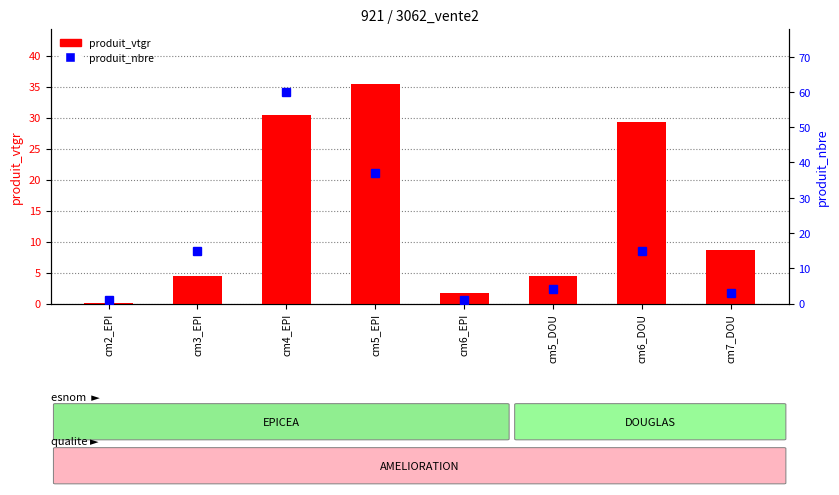

Rank the series by their maximum value, from lowest to highest.

produit_vtgr, produit_nbre